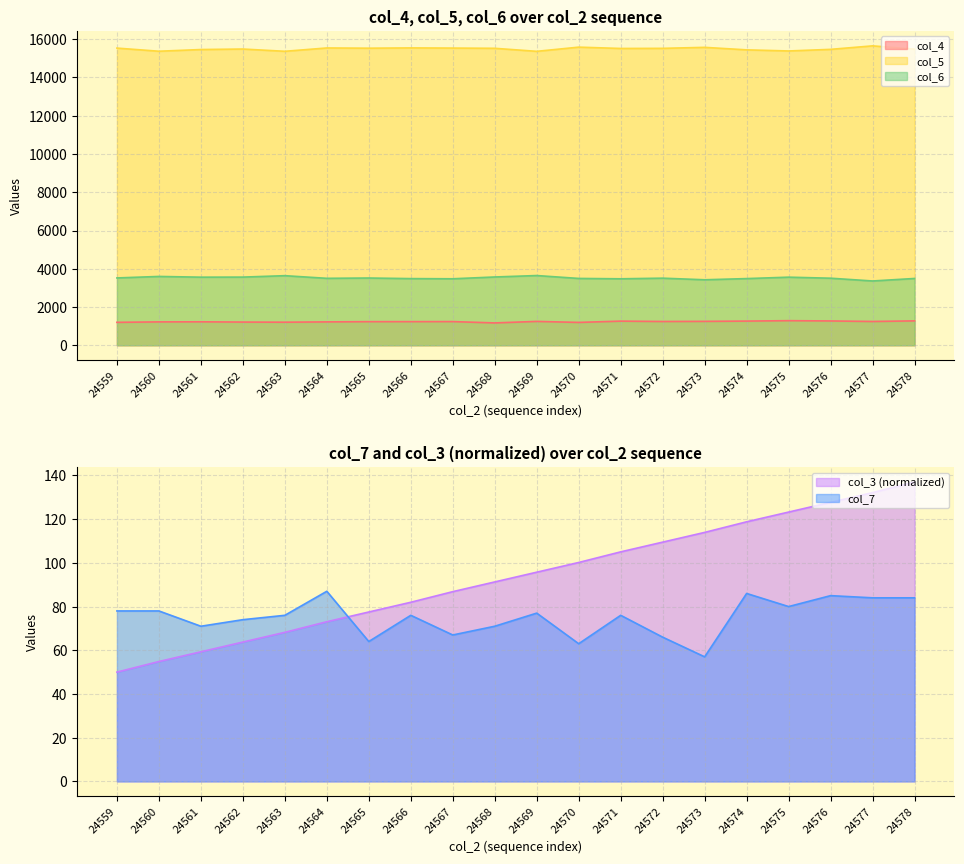

What is the difference between the maximum and second lowest values in the col_5 series?

284